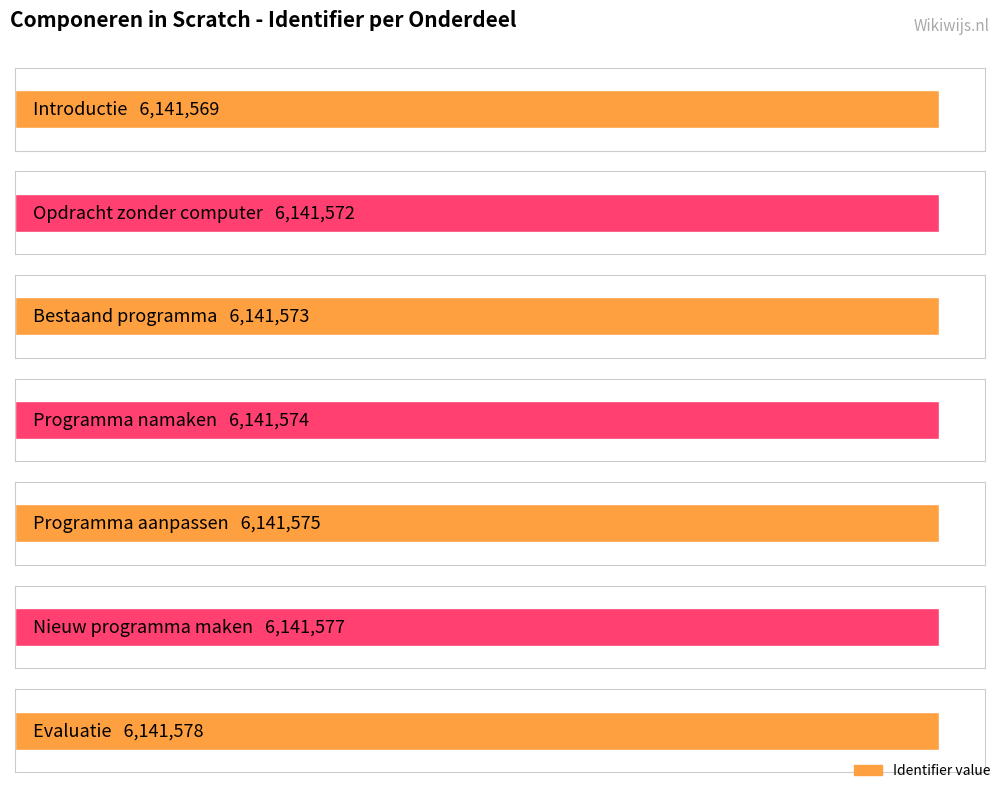

What position from the left is Opdracht zonder computer?

2